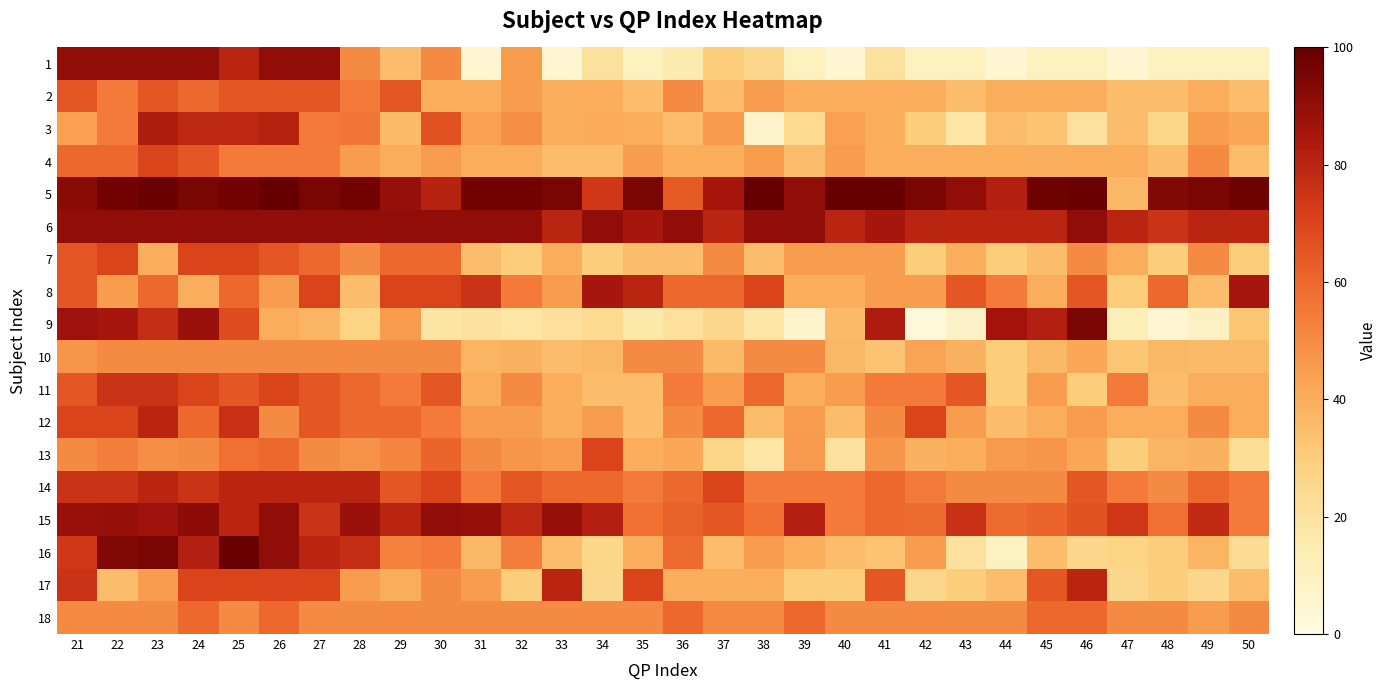

Reading left to right, list all the values displayed in this chart.

1: 21=90	22=90	23=90	24=90	25=80	26=90	27=90	28=50	29=35	30=50	31=5	32=45	33=5	34=20	35=10	36=15	37=30	38=25	39=10	40=5	41=20	42=10	43=10	44=5	45=10	46=10	47=5	48=10	49=10	50=10
2: 21=65	22=55	23=65	24=60	25=65	26=65	27=65	28=55	29=65	30=40	31=40	32=45	33=40	34=40	35=35	36=50	37=35	38=45	39=40	40=40	41=40	42=40	43=35	44=40	45=40	46=40	47=35	48=35	49=40	50=35
3: 21=44	22=55	23=83	24=79	25=79	26=81	27=55	28=56	29=36	30=66	31=44	32=49	33=40	34=41	35=40	36=35	37=46	38=7	39=24	40=44	41=40	42=30	43=18	44=35	45=33	46=20	47=35	48=26	49=45	50=42
4: 21=60	22=60	23=70	24=65	25=55	26=55	27=55	28=45	29=40	30=45	31=40	32=40	33=35	34=35	35=45	36=40	37=40	38=45	39=35	40=45	41=40	42=40	43=40	44=40	45=40	46=40	47=40	48=35	49=50	50=35
5: 21=92	22=97	23=99	24=95	25=97	26=100	27=95	28=97	29=89	30=81	31=97	32=97	33=95	34=74	35=95	36=64	37=85	38=100	39=90	40=100	41=100	42=95	43=90	44=82	45=98	46=99	47=37	48=94	49=95	50=98
6: 21=90	22=90	23=90	24=90	25=90	26=90	27=90	28=90	29=90	30=90	31=90	32=90	33=80	34=90	35=85	36=90	37=80	38=90	39=90	40=80	41=85	42=80	43=80	44=80	45=80	46=90	47=80	48=75	49=80	50=80
7: 21=65	22=70	23=40	24=70	25=70	26=65	27=60	28=50	29=60	30=60	31=35	32=30	33=40	34=30	35=35	36=35	37=50	38=35	39=45	40=45	41=45	42=30	43=40	44=30	45=35	46=50	47=40	48=30	49=50	50=30
8: 21=65	22=45	23=60	24=40	25=60	26=45	27=70	28=35	29=70	30=70	31=75	32=55	33=45	34=85	35=80	36=60	37=60	38=70	39=40	40=40	41=45	42=45	43=65	44=55	45=40	46=65	47=30	48=60	49=35	50=85
9: 21=87	22=85	23=77	24=88	25=68	26=40	27=38	28=27	29=45	30=19	31=20	32=18	33=21	34=24	35=17	36=21	37=25	38=18	39=7	40=36	41=83	42=2	43=8	44=86	45=82	46=95	47=13	48=4	49=9	50=32
10: 21=47	22=50	23=50	24=50	25=50	26=50	27=50	28=50	29=50	30=50	31=38	32=39	33=35	34=37	35=50	36=50	37=36	38=50	39=50	40=37	41=33	42=43	43=39	44=30	45=37	46=42	47=32	48=37	49=36	50=36
11: 21=65	22=75	23=75	24=70	25=65	26=70	27=65	28=60	29=55	30=65	31=40	32=50	33=40	34=35	35=35	36=55	37=45	38=60	39=40	40=45	41=55	42=55	43=65	44=30	45=45	46=30	47=55	48=35	49=40	50=40
12: 21=70	22=70	23=80	24=60	25=76	26=50	27=65	28=60	29=60	30=55	31=45	32=45	33=40	34=45	35=35	36=50	37=60	38=35	39=45	40=35	41=50	42=70	43=45	44=35	45=40	46=45	47=40	48=40	49=50	50=40
13: 21=50	22=54	23=49	24=50	25=58	26=60	27=50	28=48	29=52	30=61	31=50	32=47	33=45	34=70	35=40	36=42	37=26	38=18	39=46	40=20	41=47	42=39	43=40	44=46	45=47	46=42	47=30	48=38	49=39	50=22
14: 21=75	22=75	23=80	24=75	25=80	26=80	27=80	28=80	29=65	30=70	31=55	32=65	33=60	34=60	35=55	36=60	37=70	38=55	39=55	40=55	41=60	42=55	43=50	44=50	45=50	46=65	47=55	48=50	49=60	50=55
15: 21=88	22=89	23=87	24=91	25=80	26=90	27=75	28=88	29=80	30=90	31=89	32=79	33=89	34=82	35=58	36=62	37=65	38=58	39=82	40=55	41=60	42=59	43=76	44=59	45=61	46=66	47=74	48=58	49=78	50=55
16: 21=74	22=94	23=95	24=82	25=99	26=90	27=80	28=77	29=53	30=55	31=37	32=54	33=35	34=26	35=40	36=59	37=35	38=45	39=40	40=35	41=33	42=45	43=20	44=10	45=35	46=25	47=27	48=30	49=38	50=23
17: 21=75	22=35	23=45	24=70	25=70	26=70	27=70	28=45	29=40	30=50	31=45	32=30	33=80	34=25	35=70	36=40	37=40	38=40	39=30	40=30	41=65	42=25	43=30	44=35	45=65	46=80	47=25	48=30	49=25	50=35
18: 21=50	22=50	23=50	24=60	25=50	26=60	27=50	28=50	29=50	30=50	31=50	32=50	33=50	34=50	35=50	36=60	37=50	38=50	39=60	40=50	41=50	42=50	43=50	44=50	45=60	46=60	47=50	48=50	49=45	50=50